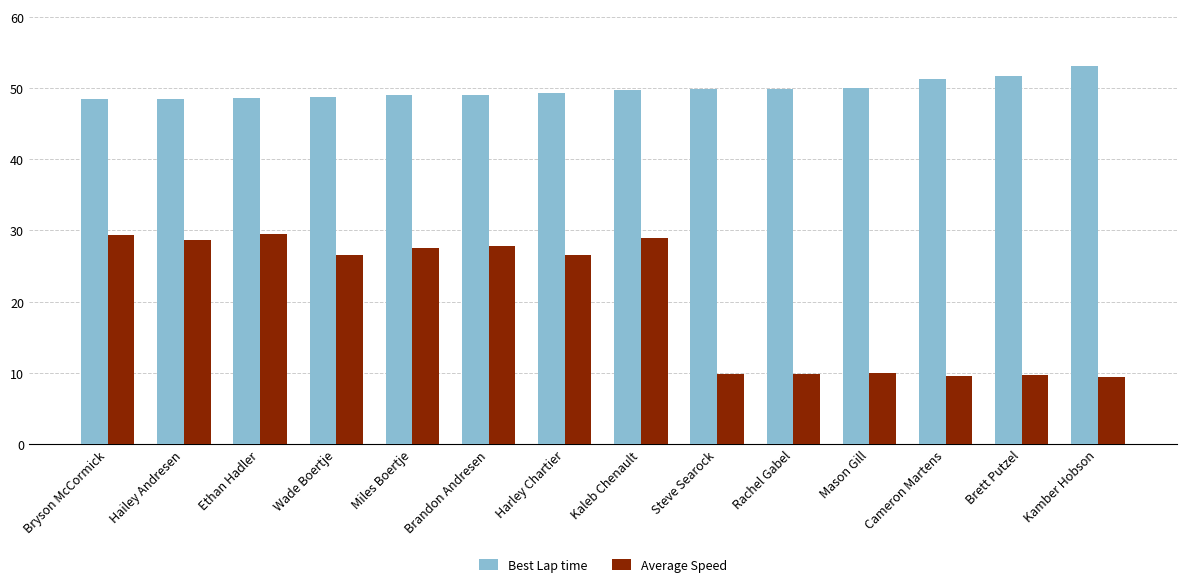

How many bars are there in each group?

2